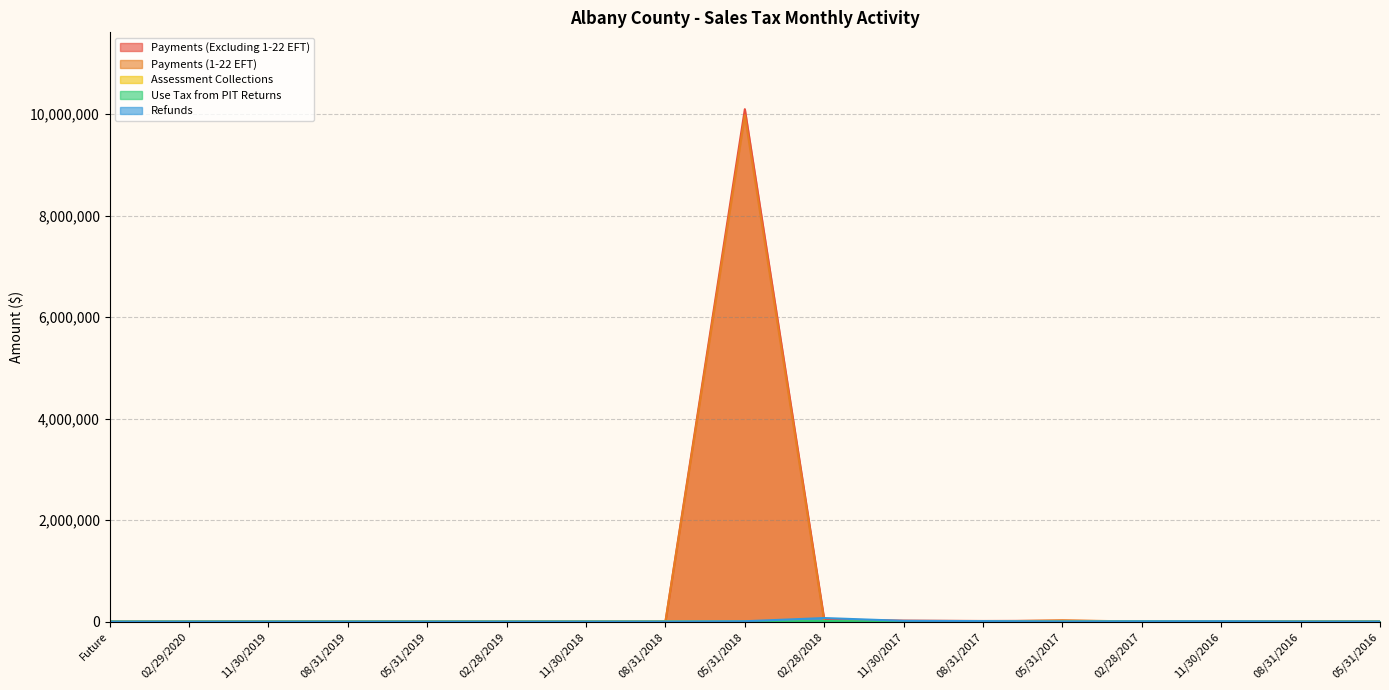

True or false: Payments (1-22 EFT) has a value of 5239737.2 at 02/28/2019.

False